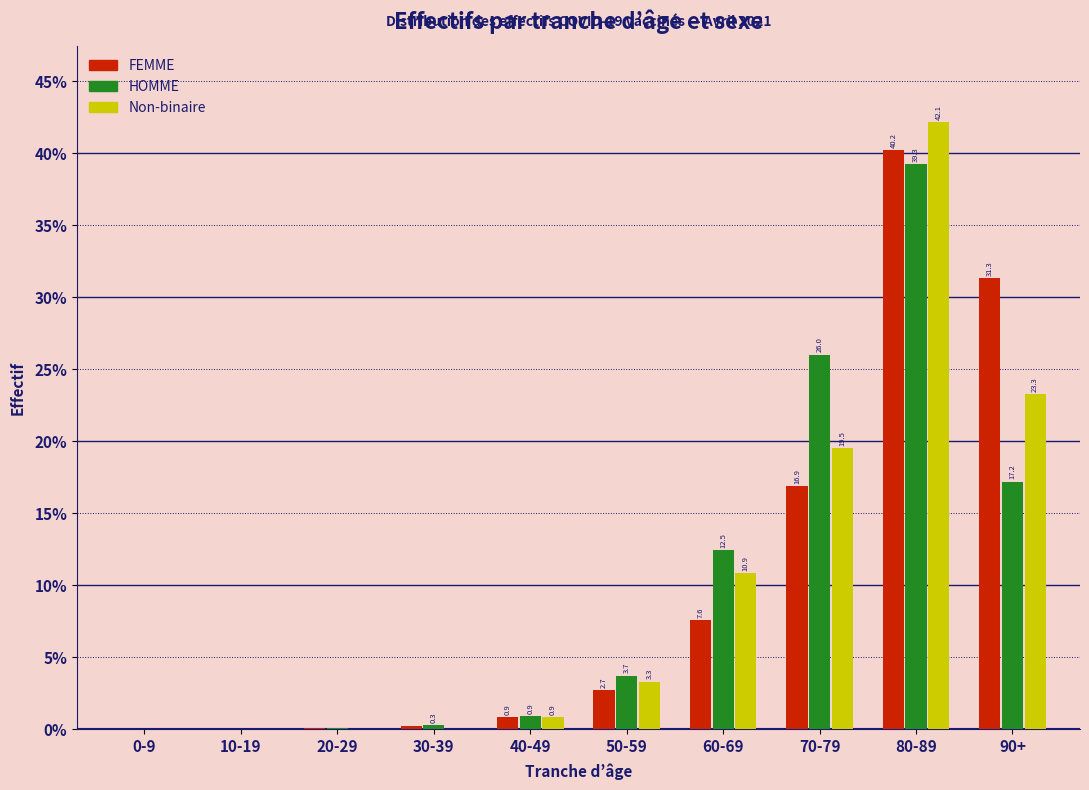

What is the sum of all Non-binaire values?

100.0